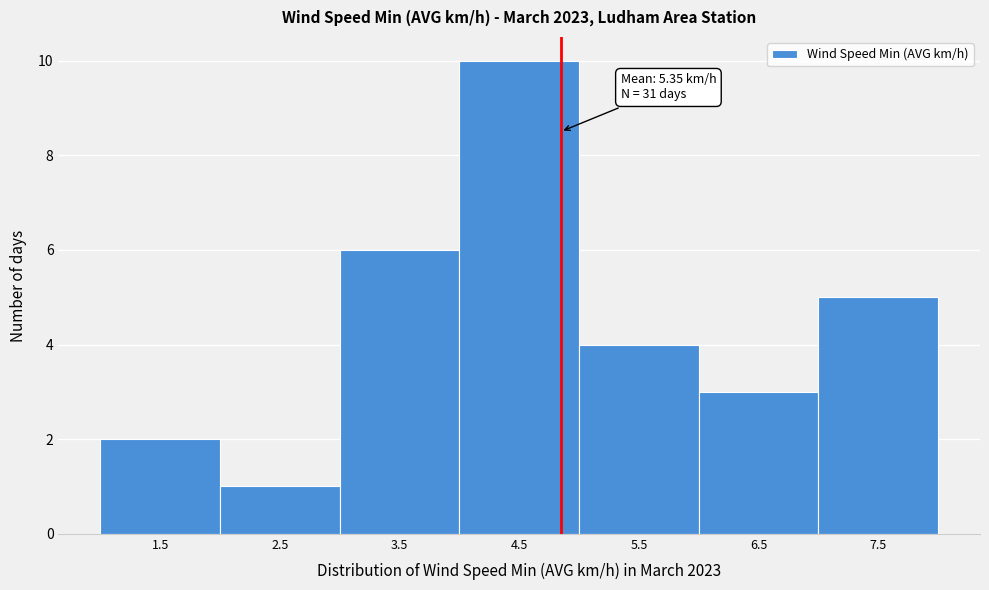

Reading right to left, what are all the values shown in this chart?

5	3	4	10	6	1	2